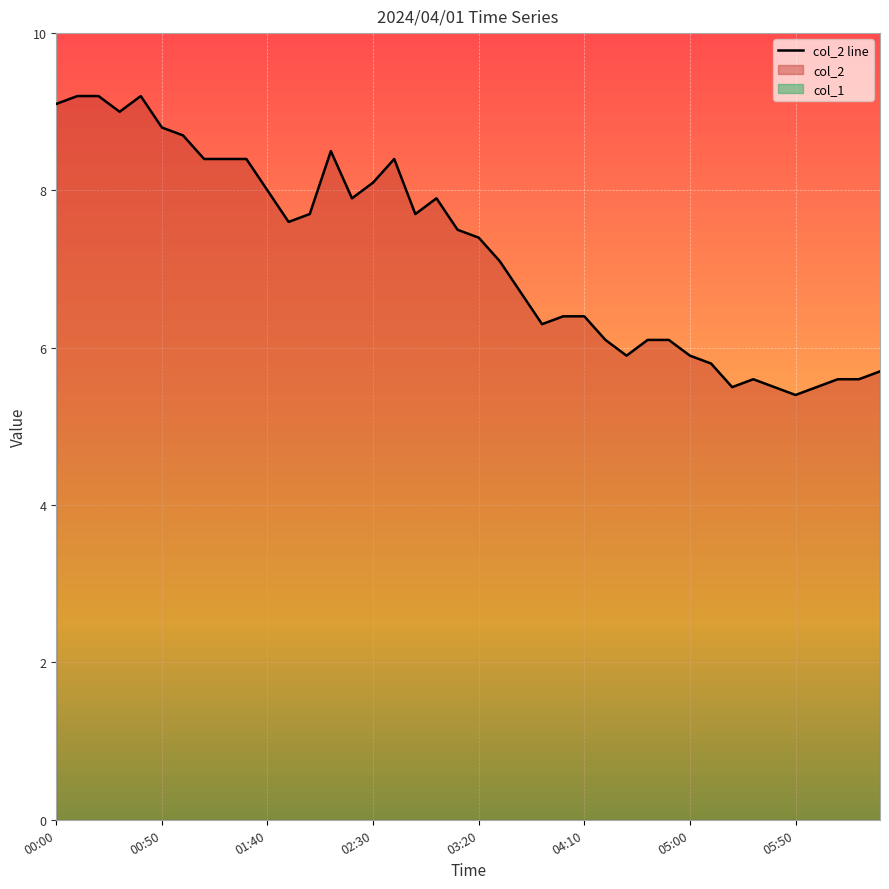

Which category has the lowest value across all series?

05:50